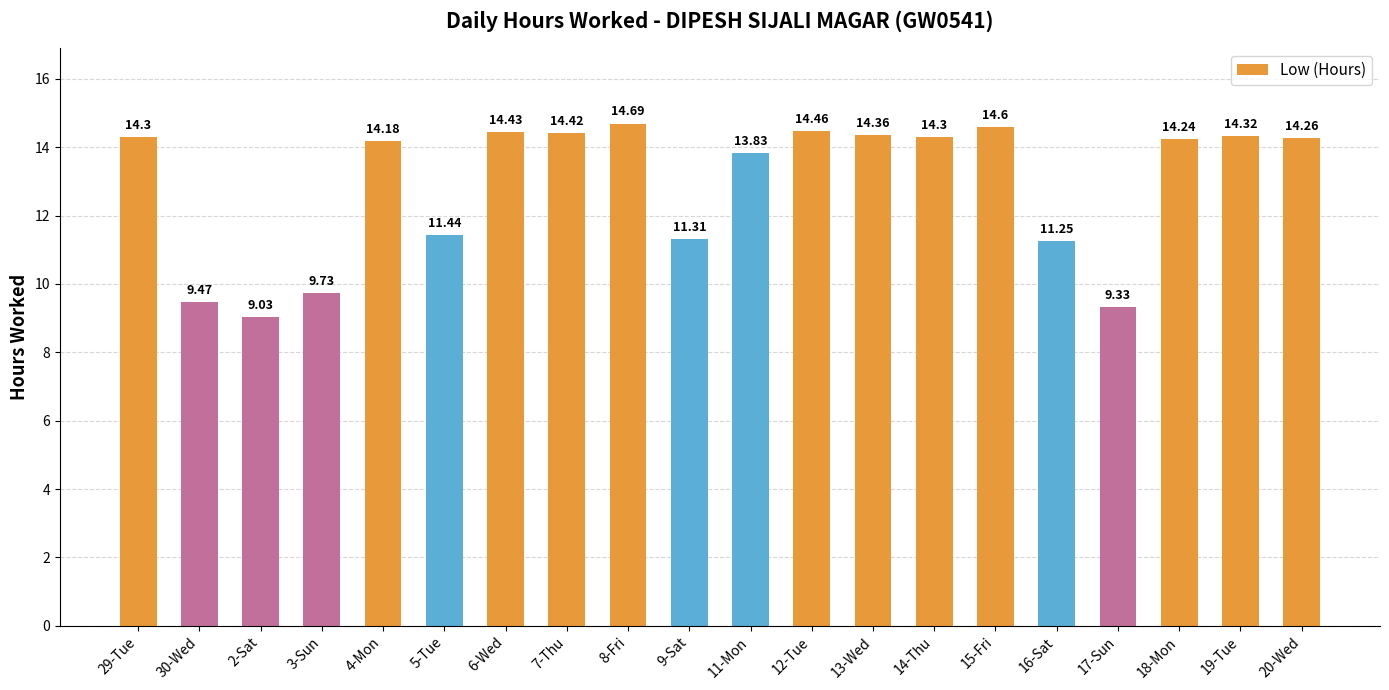

At which label is the value closest to 11?

16-Sat